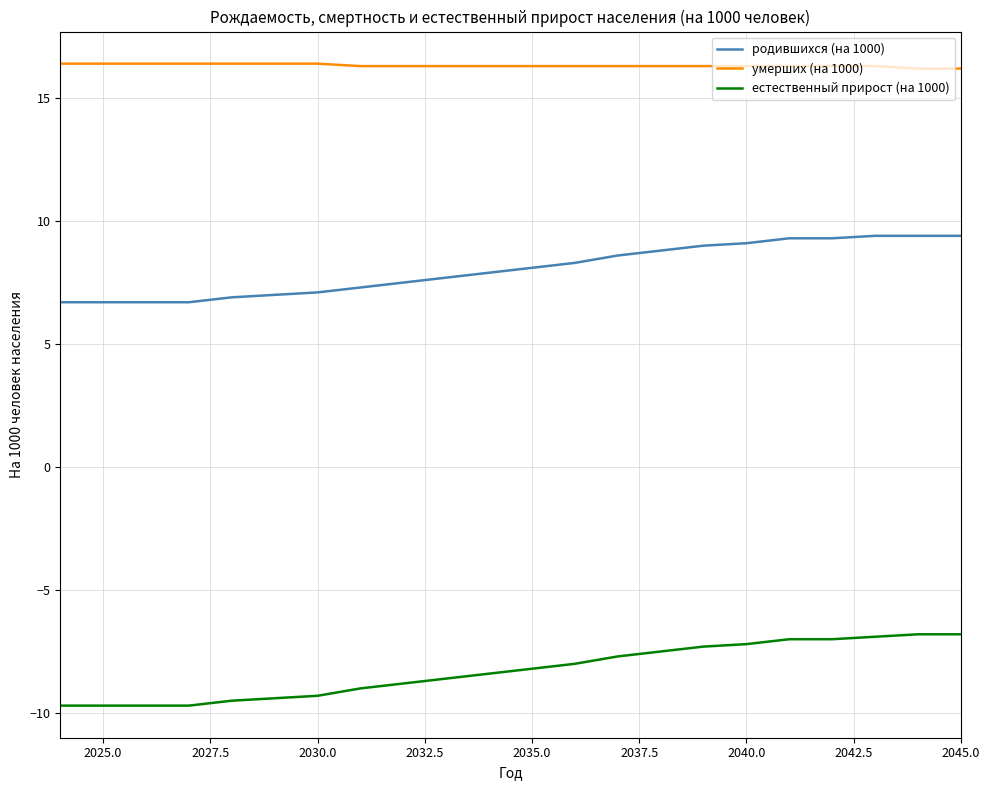

What are all the series names shown in the legend?

родившихся (на 1000), умерших (на 1000), естественный прирост (на 1000)